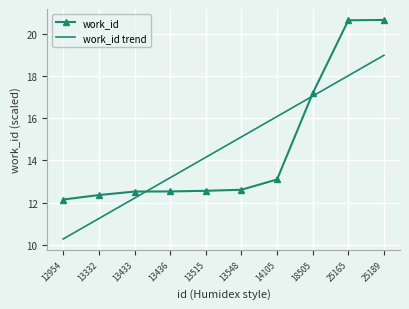

List the labels in order of work_id trend value, smallest first.

12954, 13332, 13433, 13436, 13515, 13548, 14105, 18505, 25165, 25189